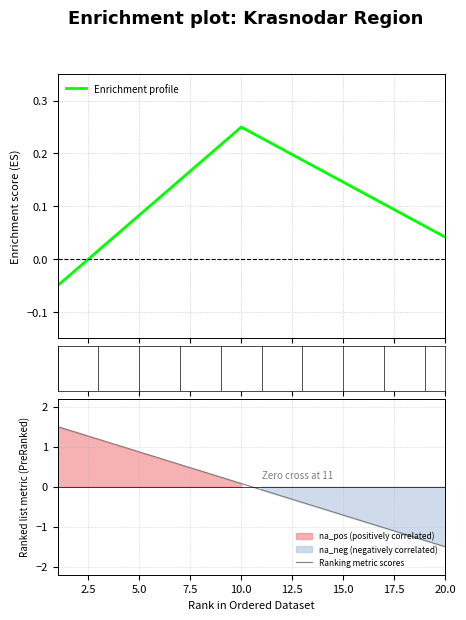

How many intersections are there between Ranking metric scores and Enrichment profile?

1